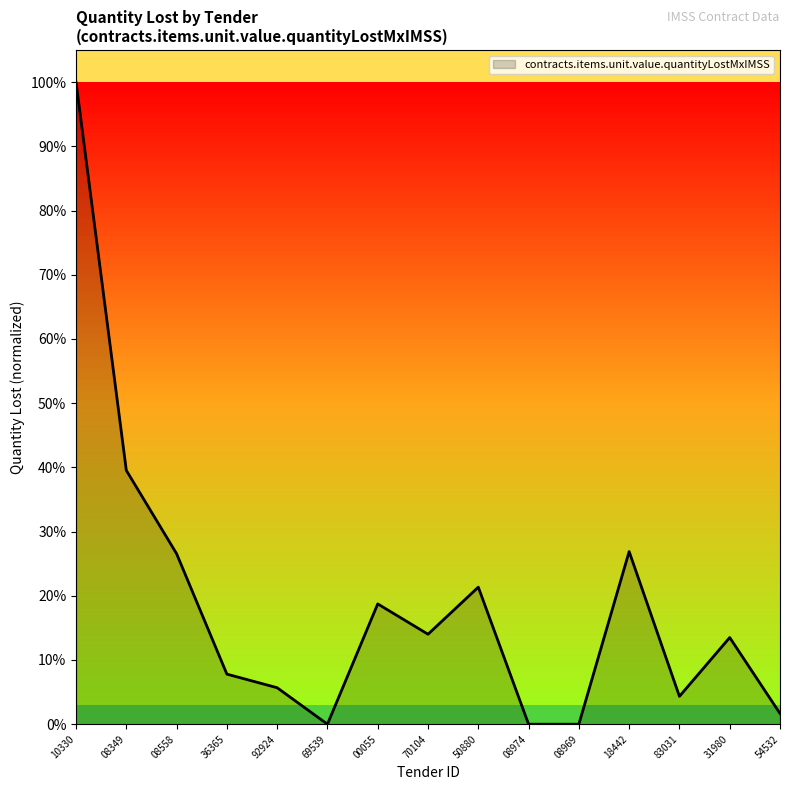

At which label is the value closest to 0?

69539